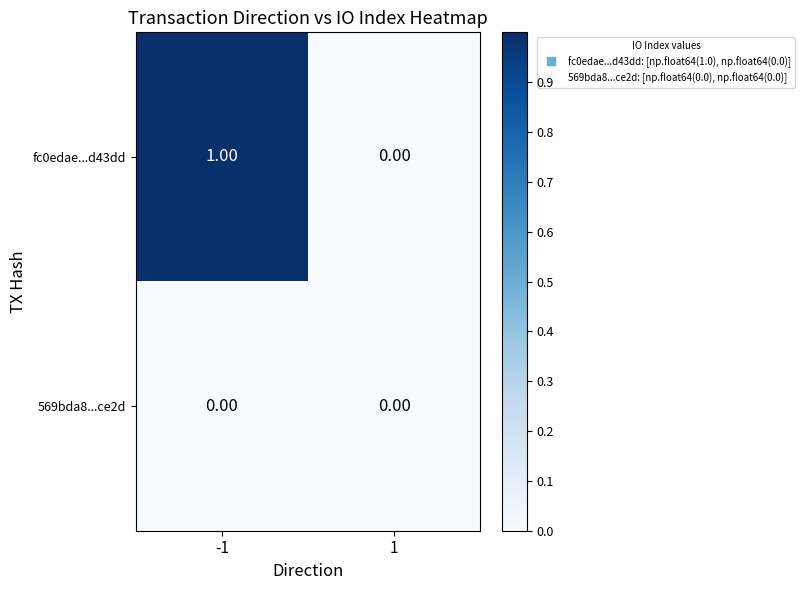

Is the value of 569bda8...ce2d at 1 greater than the value of fc0edae...d43dd at -1?

No